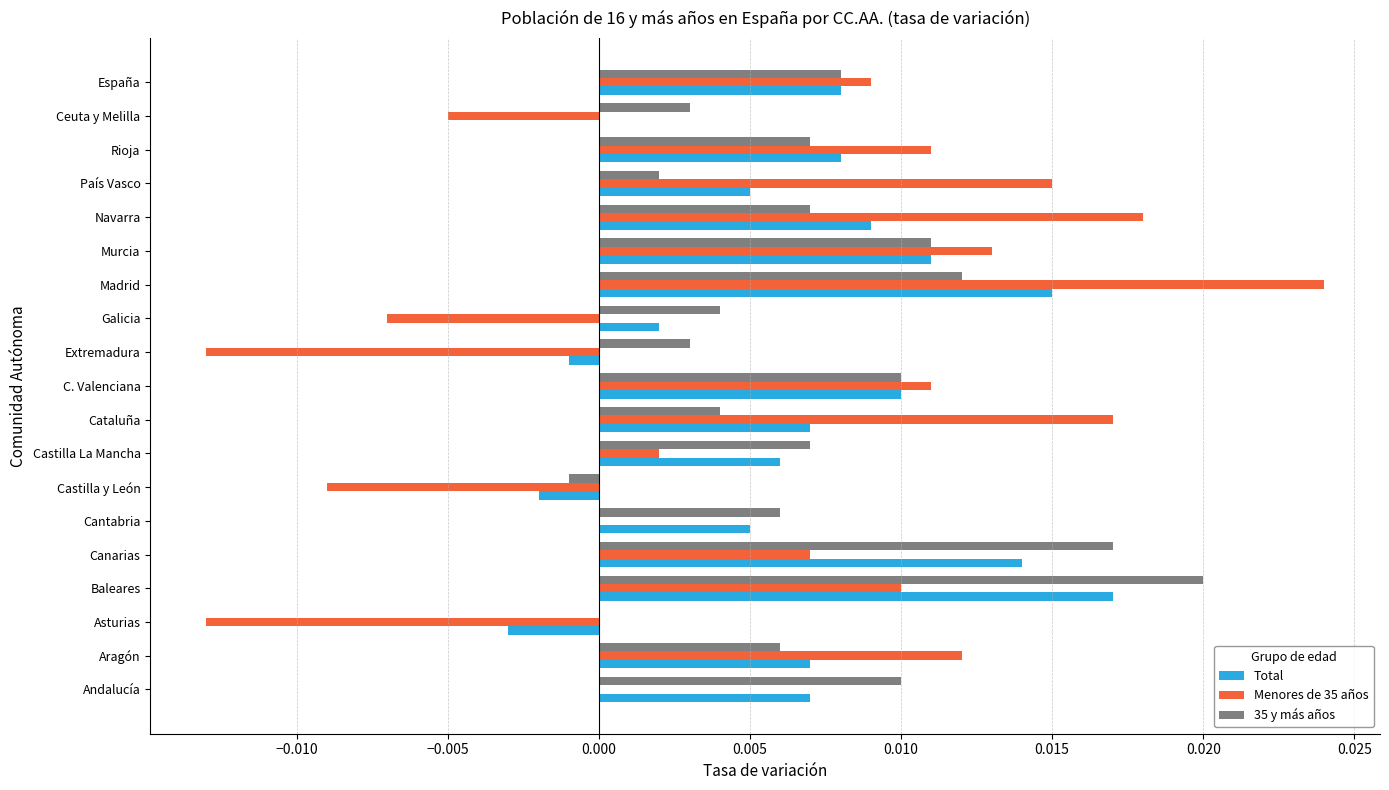

Which category has the highest value in the 35 y más años series?

Baleares